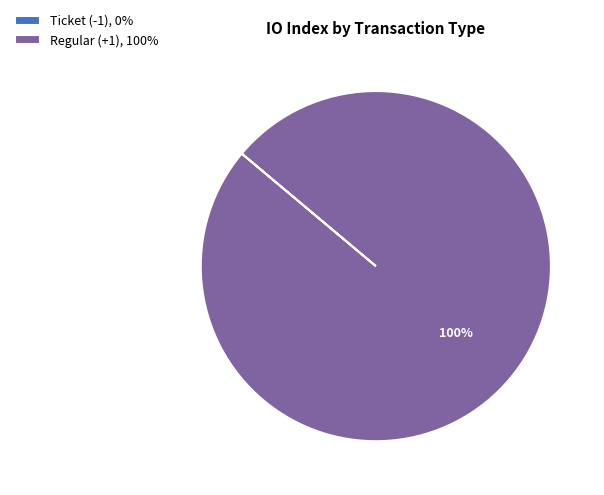

To the nearest percent, what percentage of the pie is Regular (+1), 100%?

100%